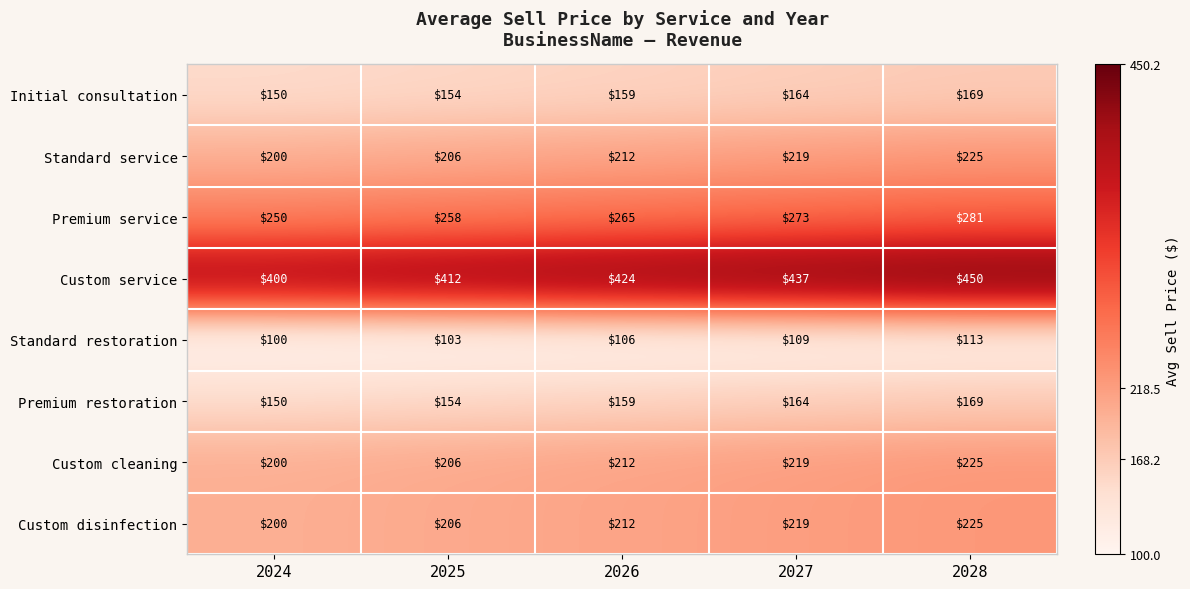

What is the average value of the Standard restoration series?

106